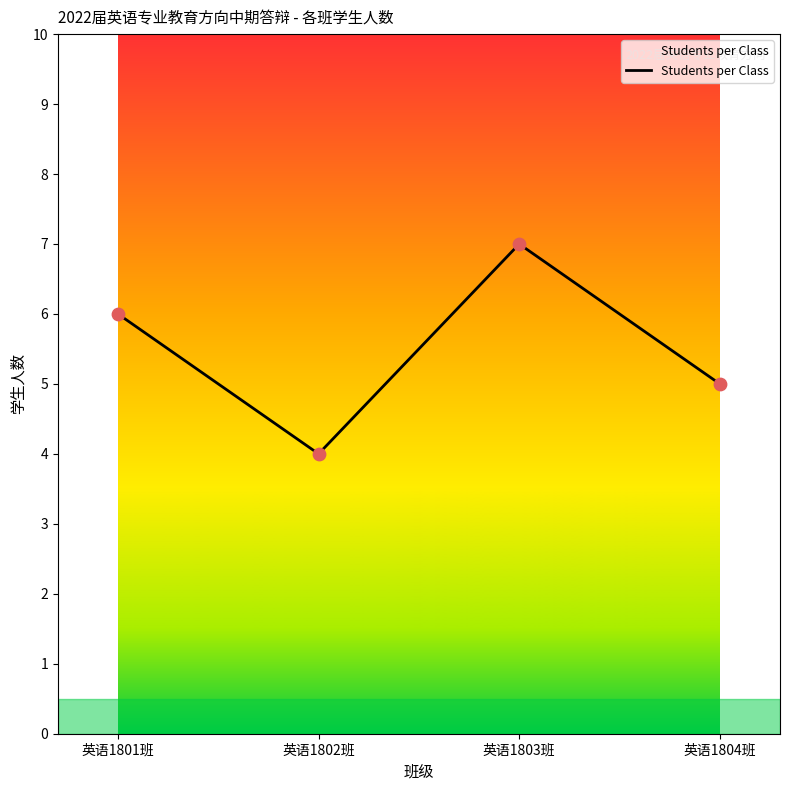

Which has a higher value, 英语1801班 or 英语1804班?

英语1801班